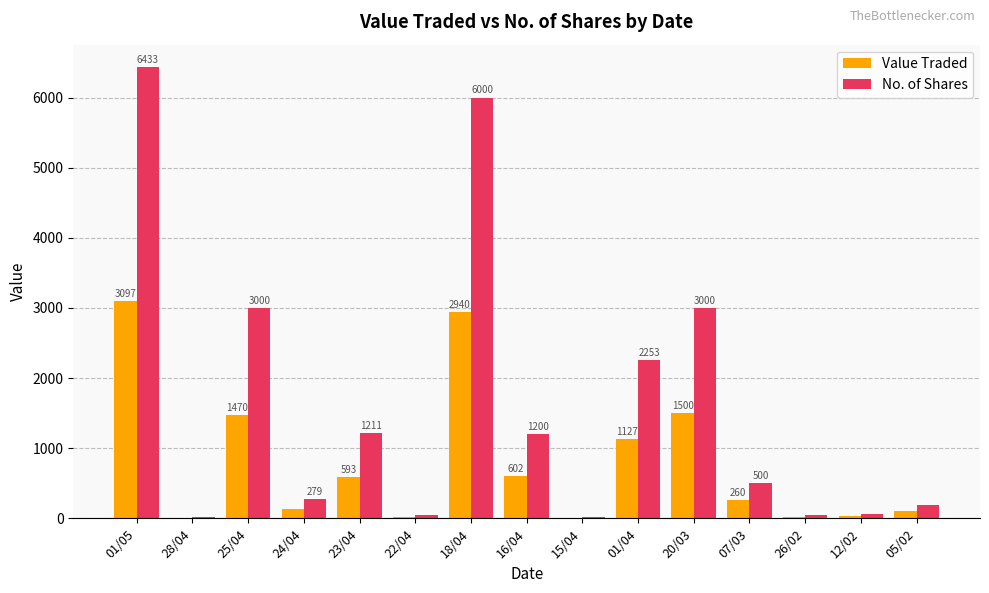

Which series changed the most between 01/05 and 23/04?

No. of Shares